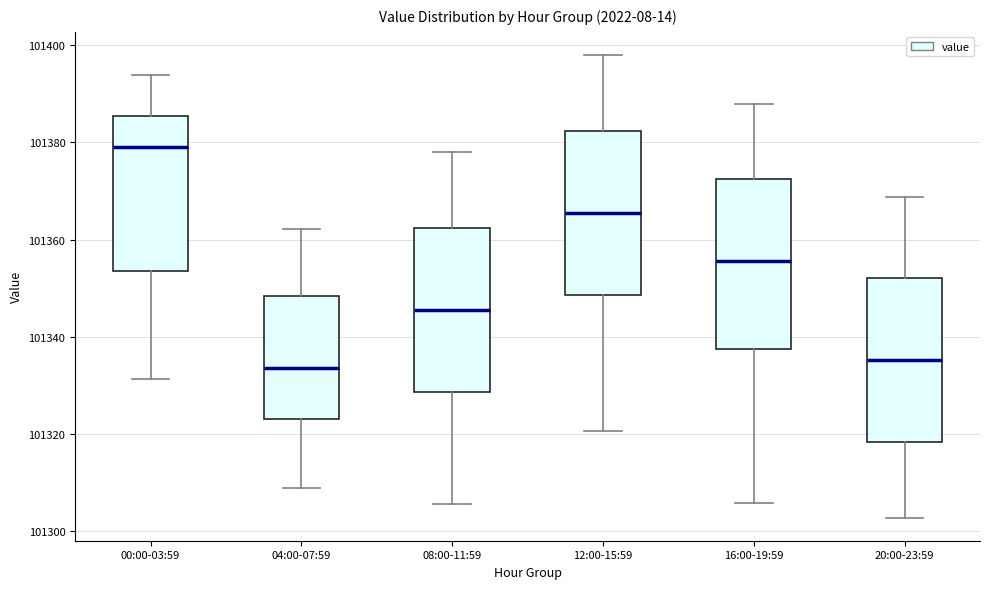

Reading left to right, read every box against the y-axis: the position of its median line, the range the box covers, and the ends of its whiskers. The values are not printed on the chart, so give them approximately, as read against the axis.

00:00-03:59: median 101380, box 101354 to 101386, whiskers 101332 to 101394
04:00-07:59: median 101334, box 101324 to 101348, whiskers 101308 to 101362
08:00-11:59: median 101346, box 101328 to 101362, whiskers 101306 to 101378
12:00-15:59: median 101366, box 101348 to 101382, whiskers 101320 to 101398
16:00-19:59: median 101356, box 101338 to 101372, whiskers 101306 to 101388
20:00-23:59: median 101336, box 101318 to 101352, whiskers 101302 to 101368